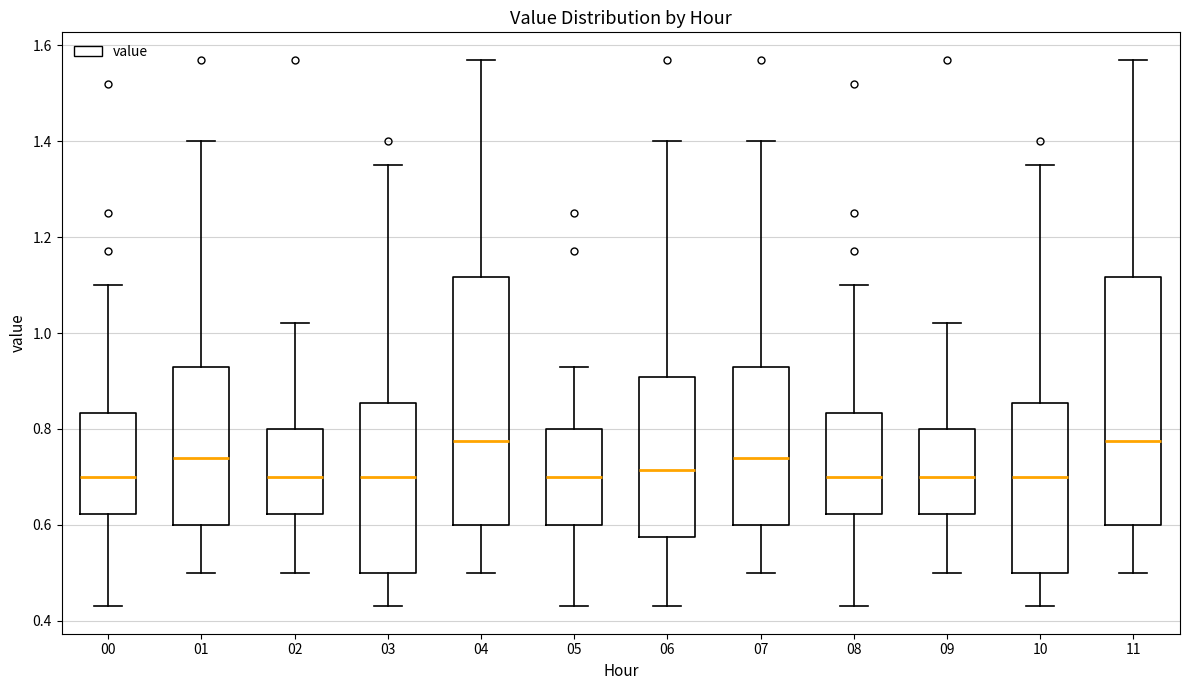

Where does the median line of the box at x = 04 sit on the y-axis? The values are not printed on the chart, so give them approximately, as read against the axis.

0.78